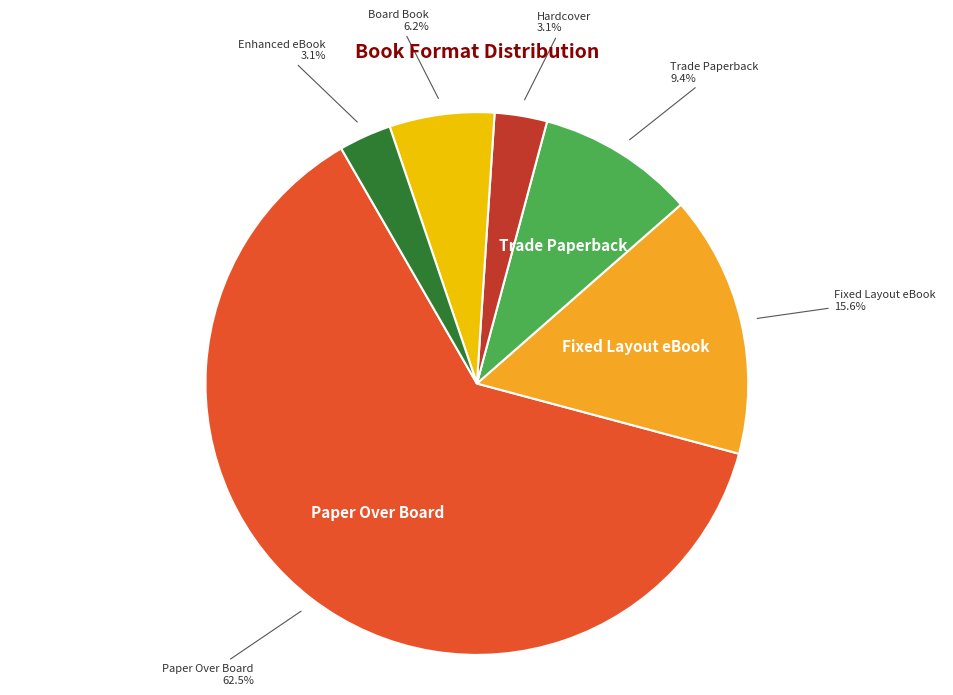

Count the number of slices in the pie.

6